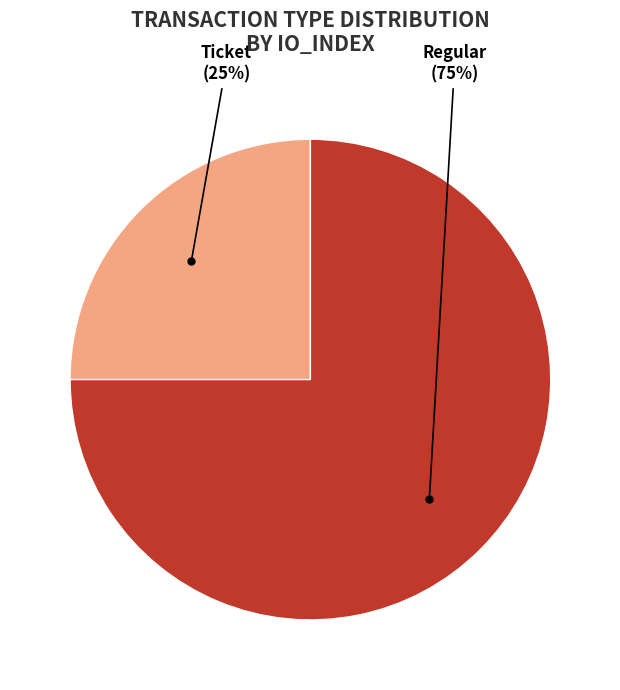

Is there any slice that represents more than half of the pie?

Yes